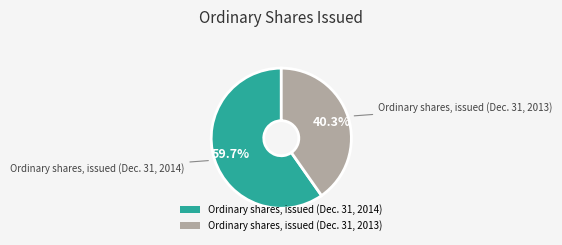

To the nearest percent, what portion does Ordinary shares, issued (Dec. 31, 2014) represent?

60%